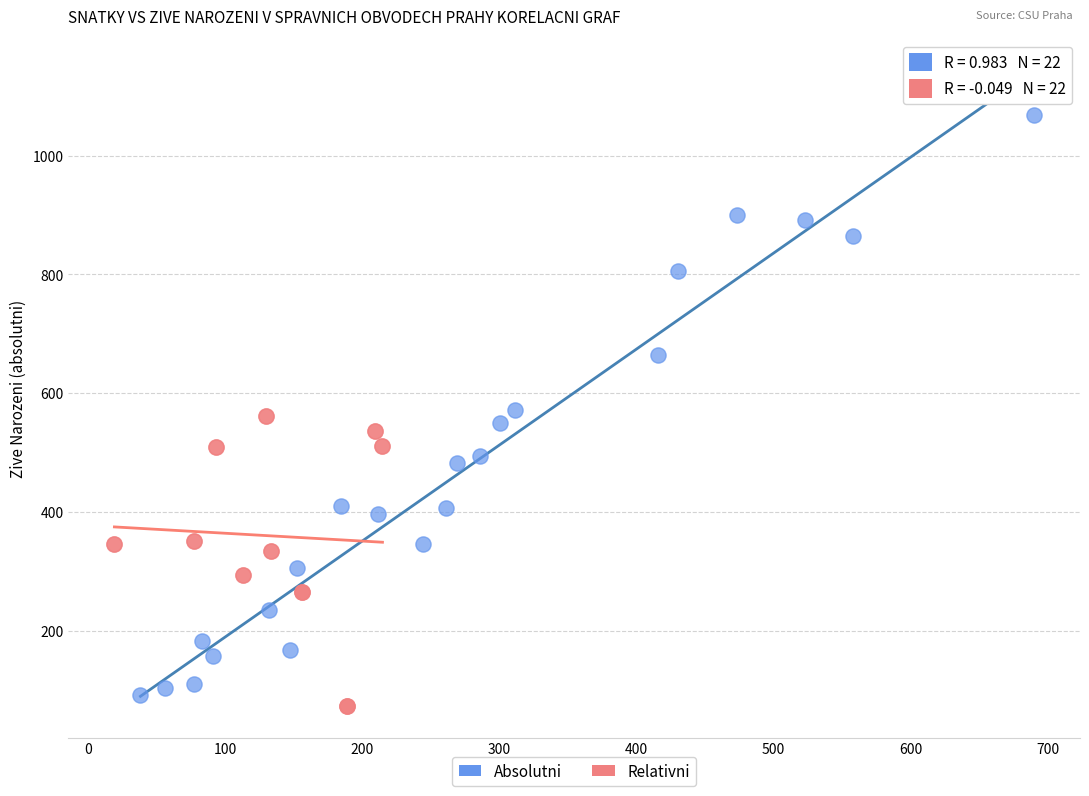

Which series reaches the maximum Y coordinate?

Absolutni